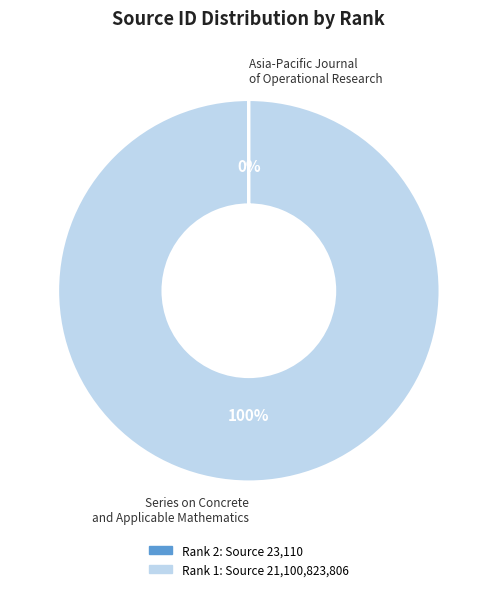

To the nearest percent, what is the difference between the largest and smallest slice percentages?

100%